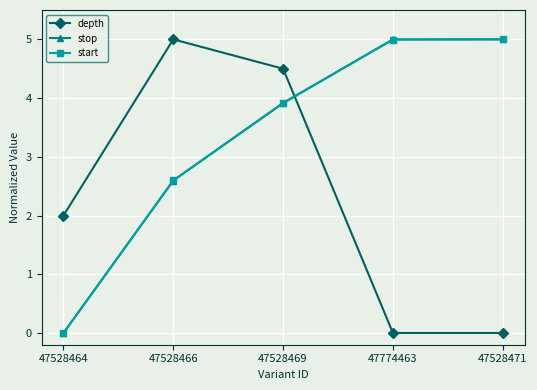

How many series are shown in this chart?

3